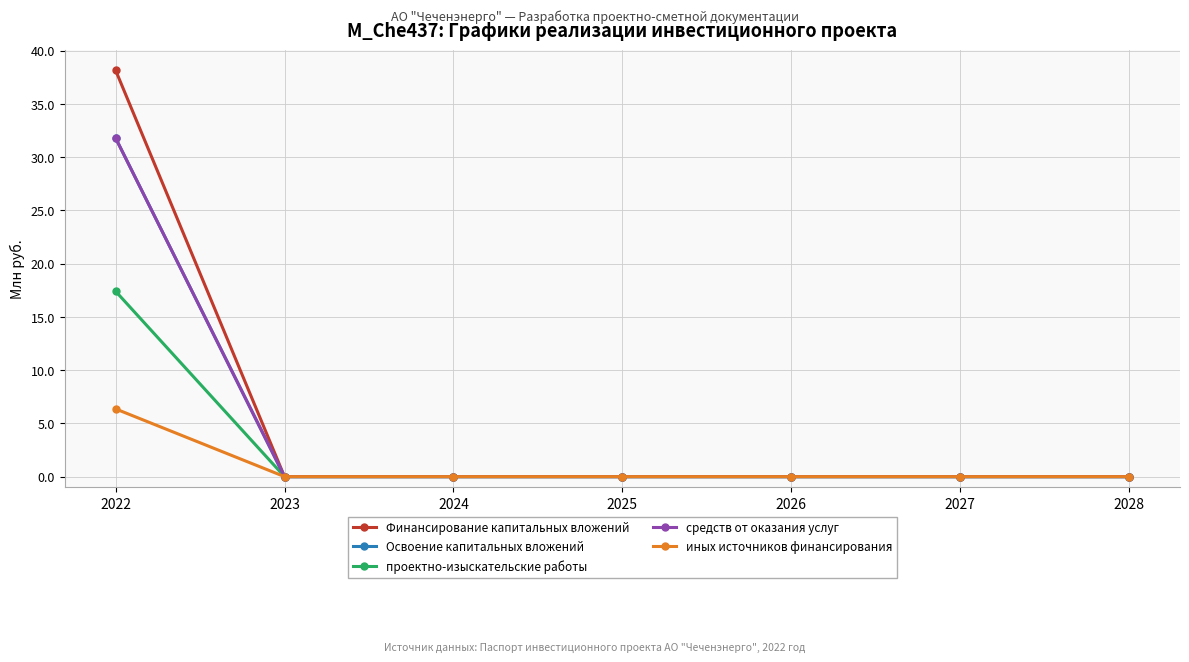

Is this an area chart (filled region under the line)?

No